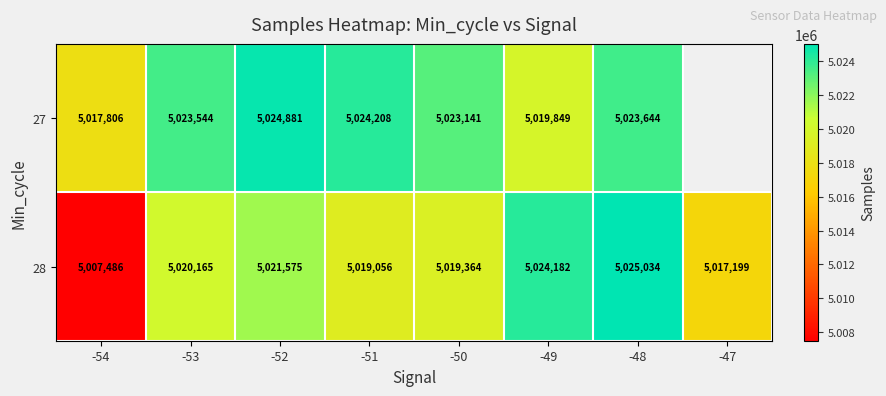

At which label does 28 reach its minimum?

-54